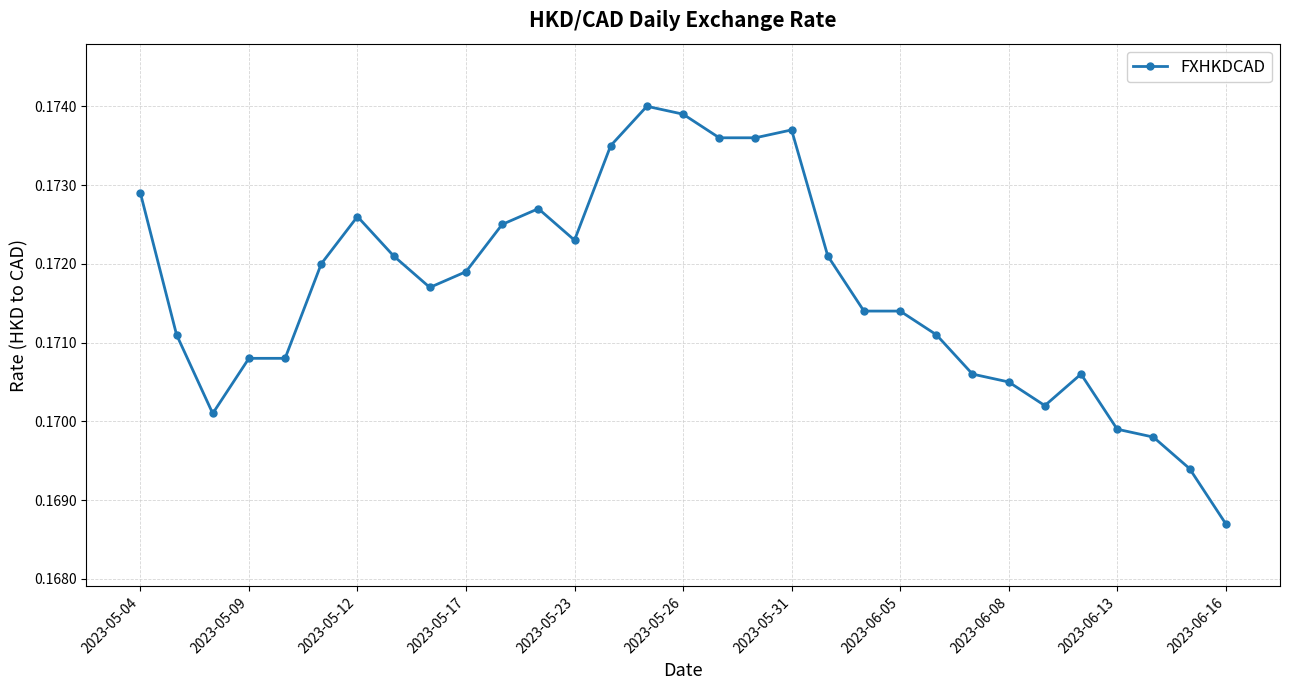

What is the sum of all values?

5.3